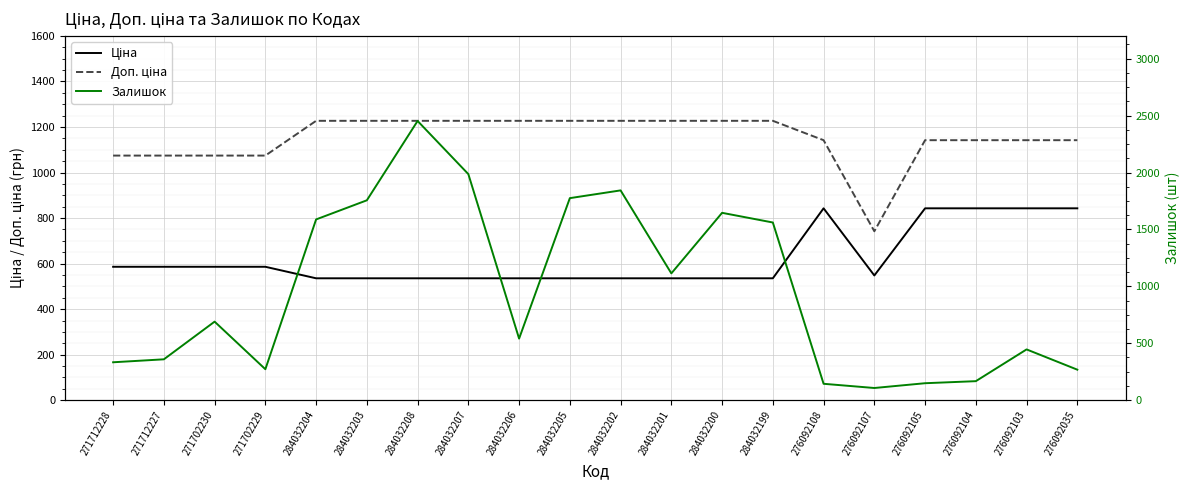

How many interior local valleys does the Ціна series have?

1